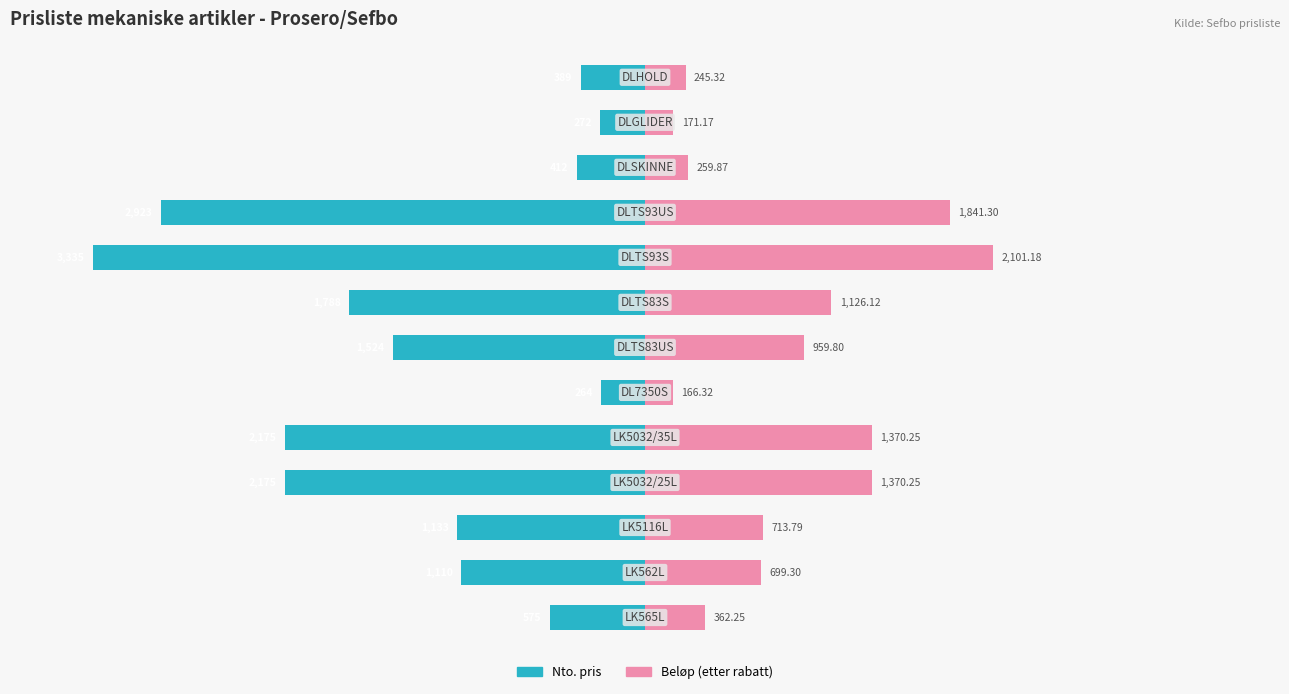

Are the bars horizontal?

Yes